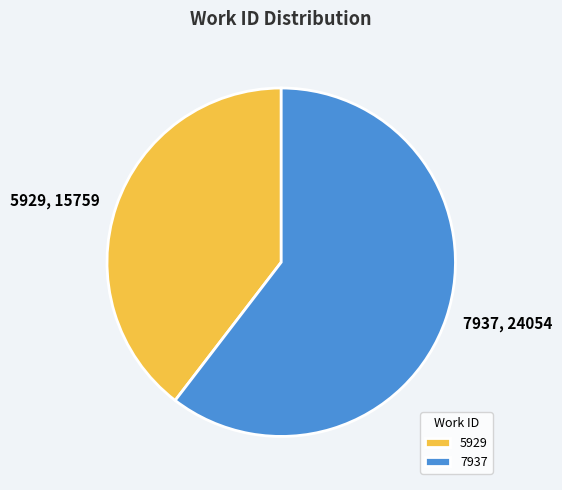

Combined, do 5929 and 7937 account for over 50%?

Yes